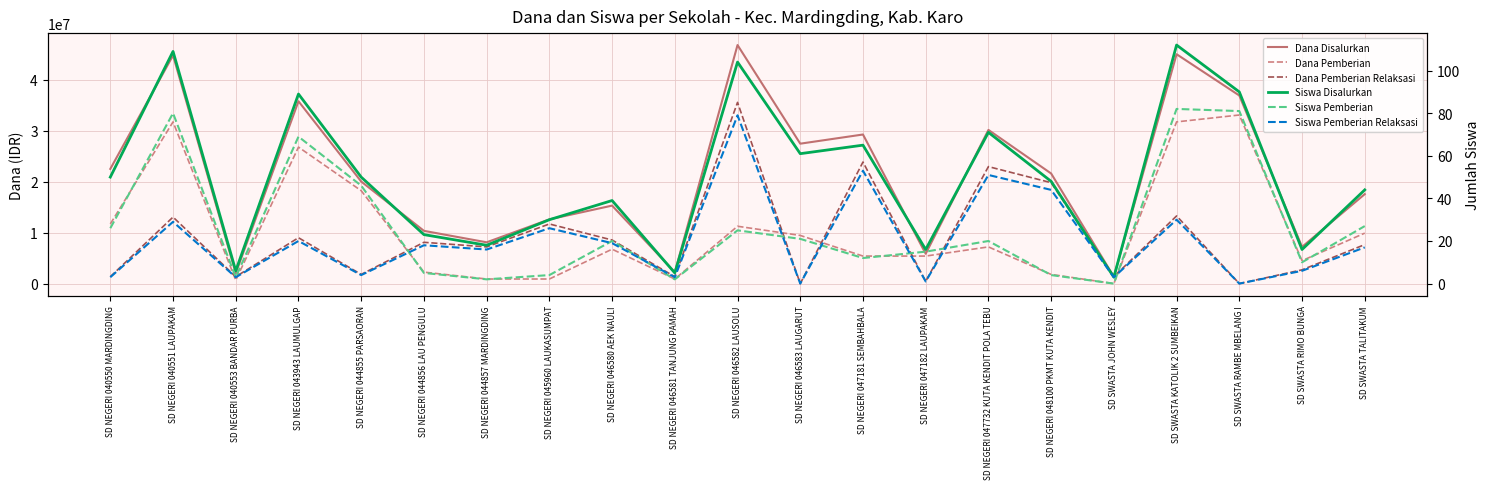

What are all the series names shown in the legend?

Dana Disalurkan, Dana Pemberian, Dana Pemberian Relaksasi, Siswa Disalurkan, Siswa Pemberian, Siswa Pemberian Relaksasi